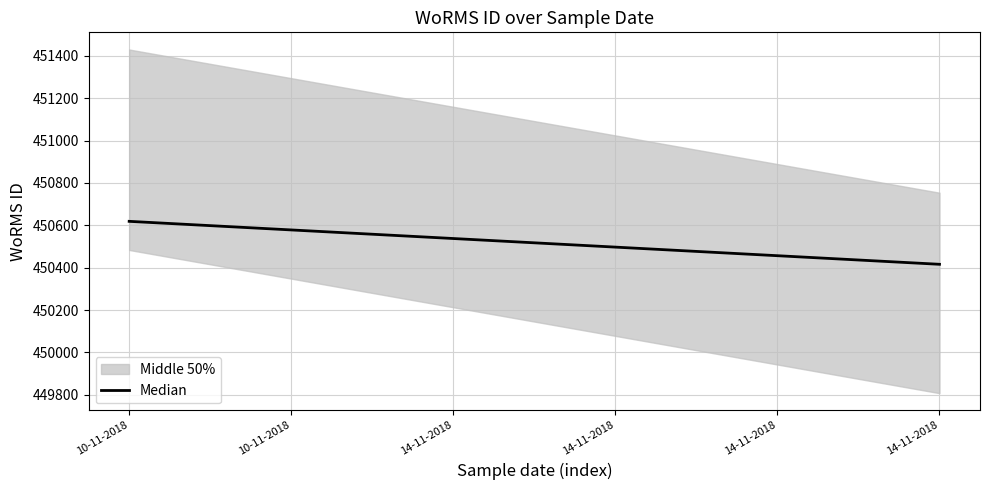

Between 10-11-2018 and 14-11-2018, which is larger?

10-11-2018